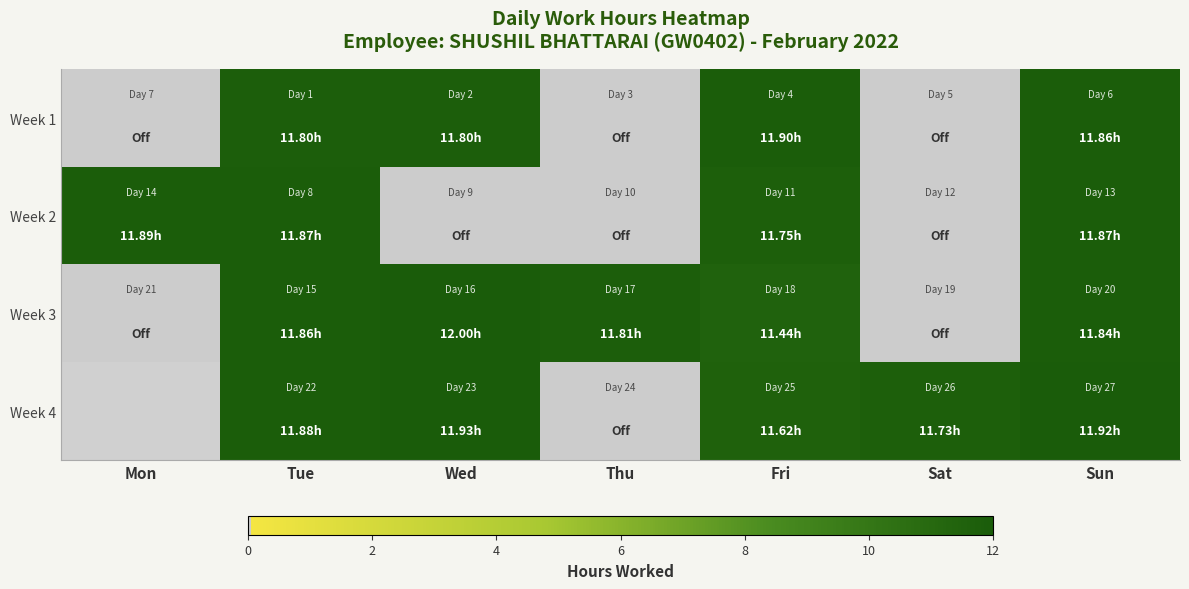

Is the value of Week 3 at Sun greater than the value of Week 1 at Sat?

Yes